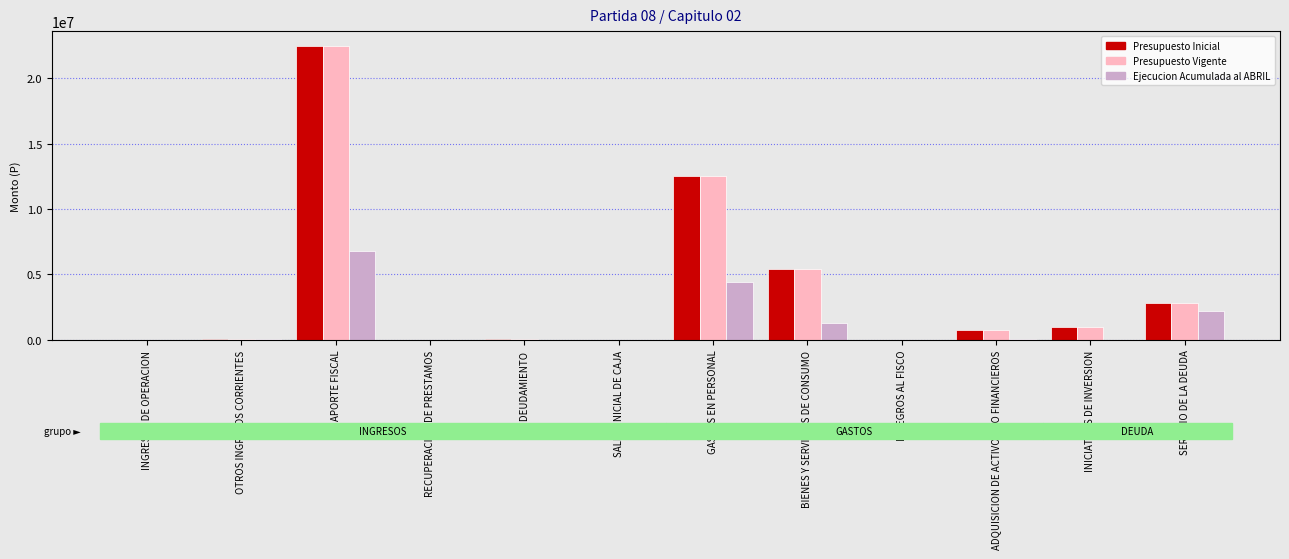

What is the total value across all series at OTROS INGRESOS CORRIENTES?

182900